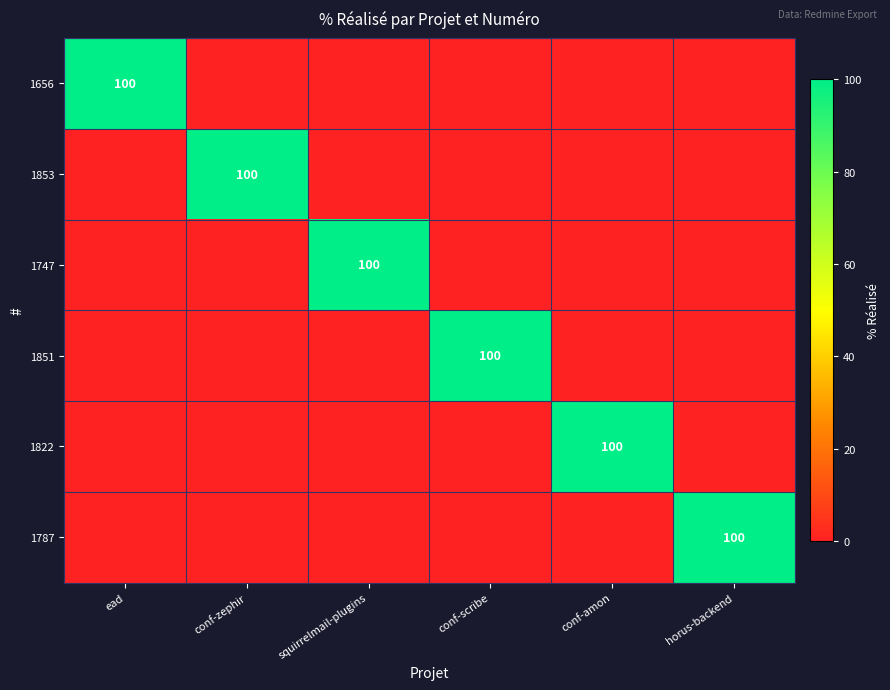

What is the difference between the 1853 values at conf-zephir and conf-scribe?

100